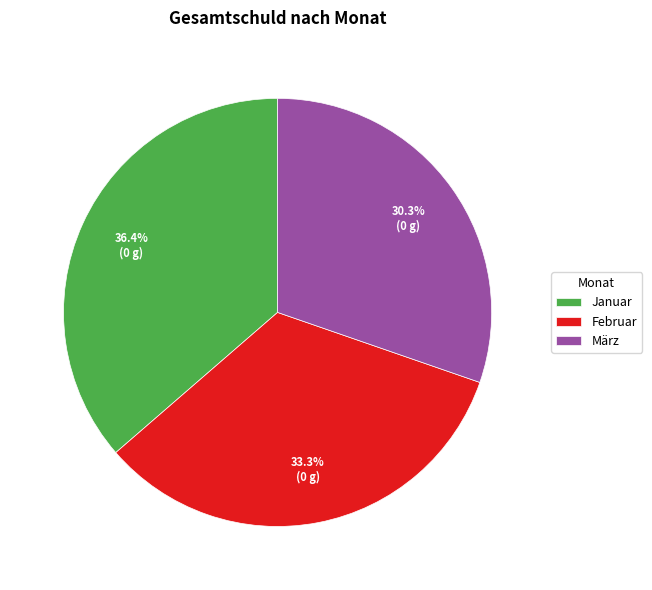

To the nearest percent, what percentage of the pie is März?

30%